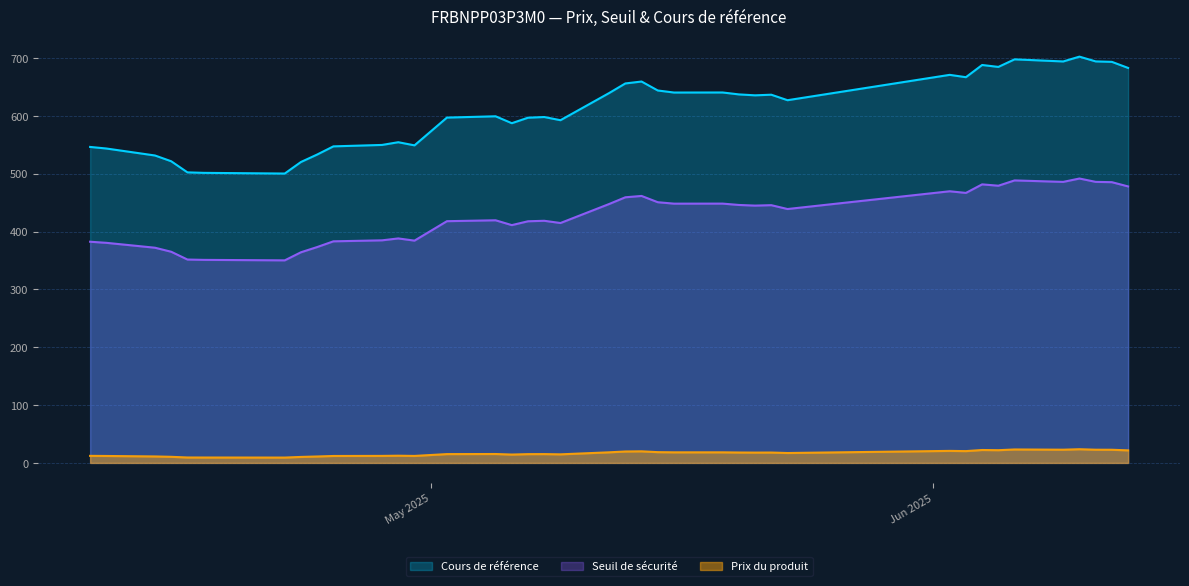

What is the value of the Cours de référence point at the 26th from the left?

597.0